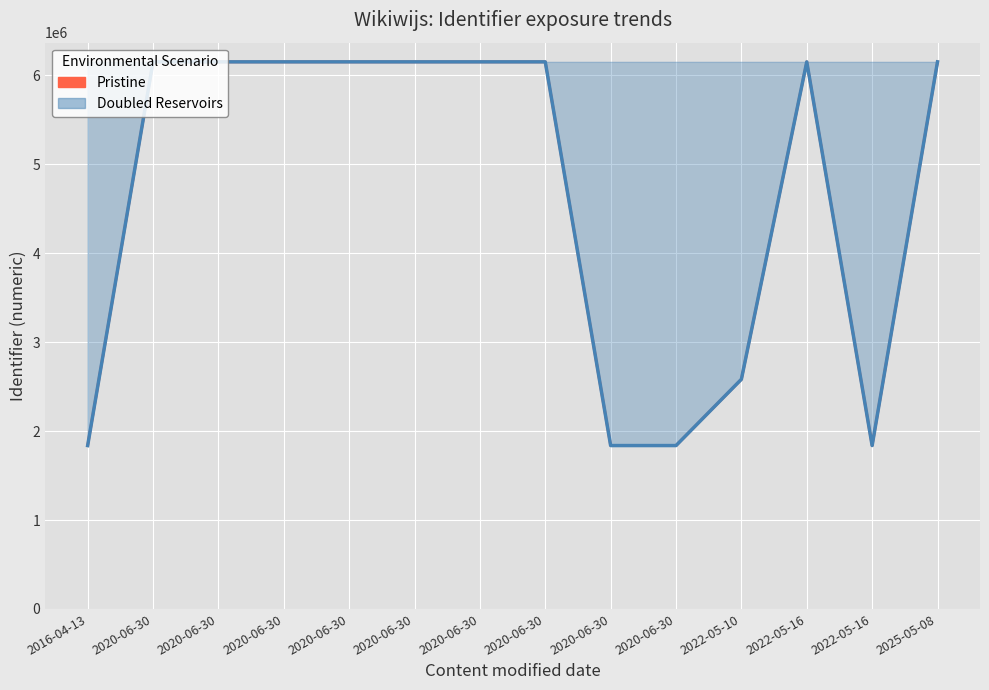

Is it true that the value at 2020-06-30 is 6152224?

True